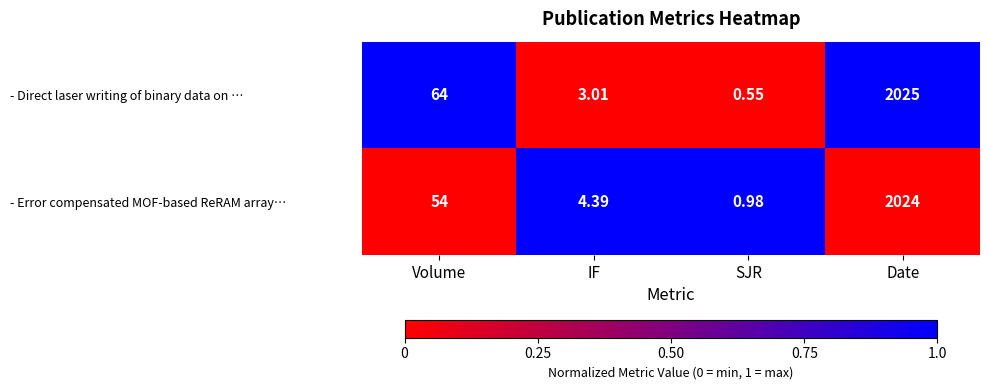

Which series has the widest spread of values?

- Direct laser writing of binary data on …